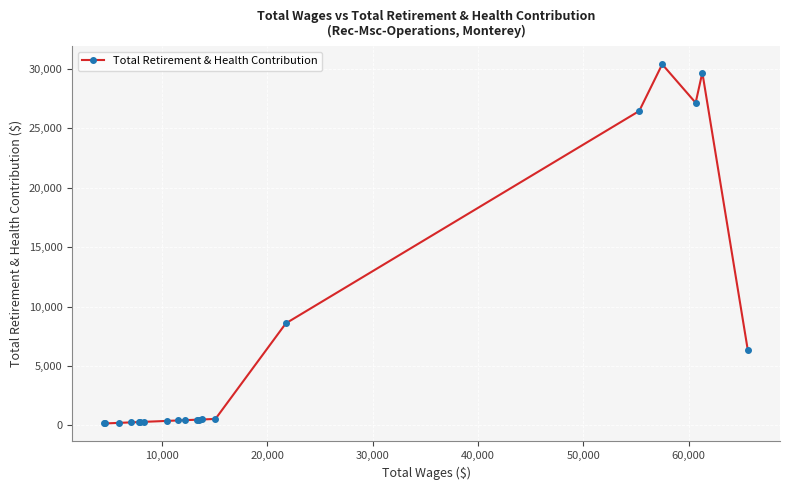

True or false: the data has more than 0 interior local peaks.

True